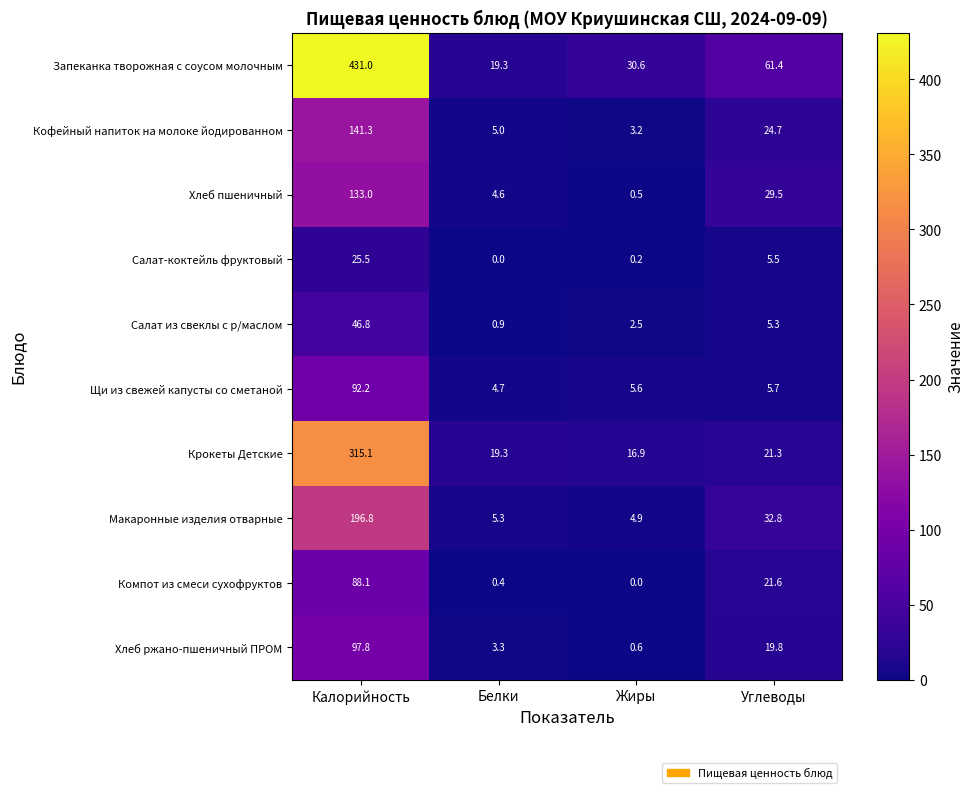

What is the difference between the highest and lowest values at Жиры?

30.6